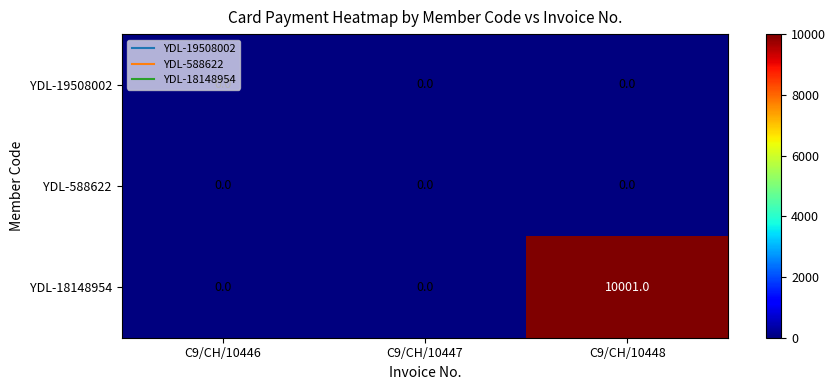

How many YDL-18148954 values are between 0 and 10001?

3